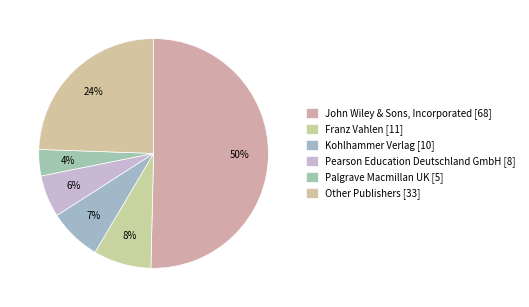

Is there any slice that represents more than half of the pie?

Yes